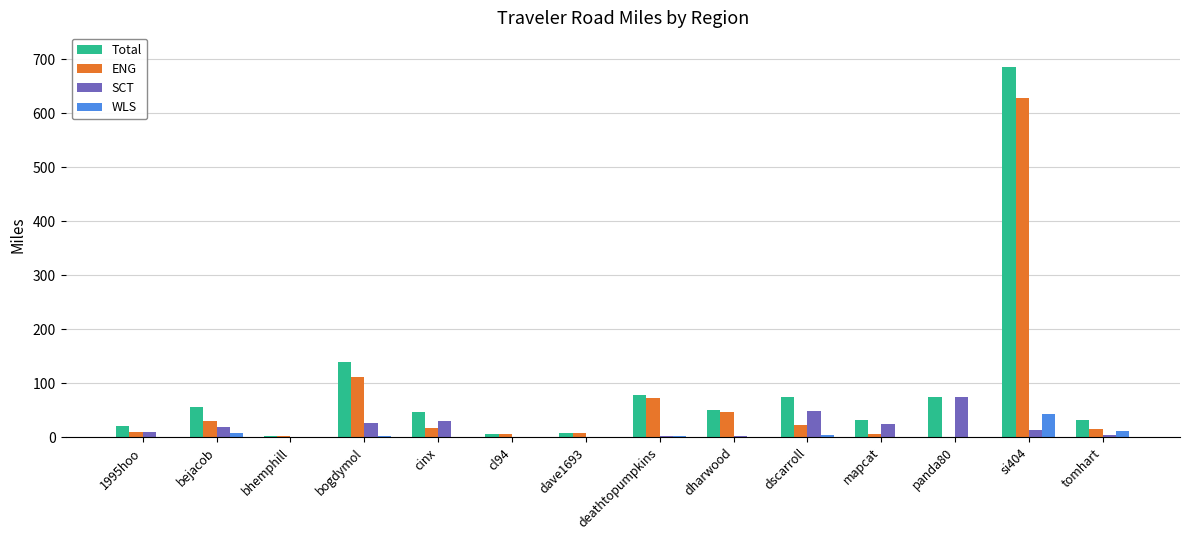

At which label does ENG reach its peak?

si404